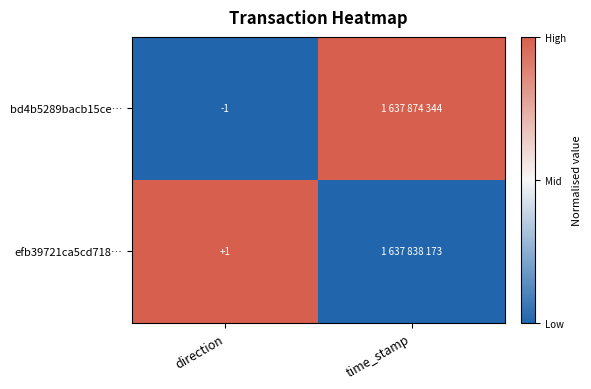

The value of efb39721ca5cd718… at direction is 1. True or false?

True